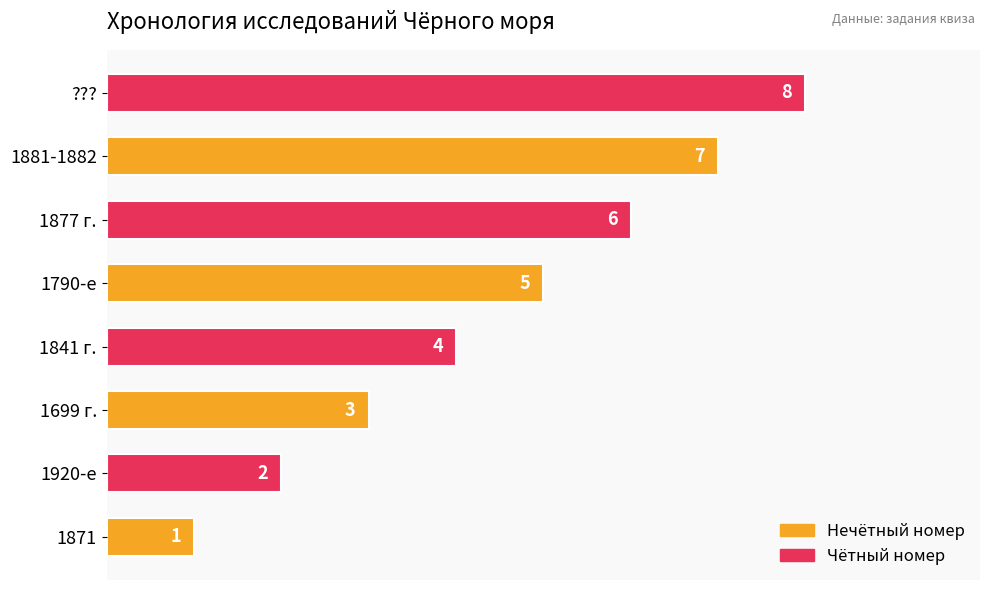

Does the chart contain stacked bars?

No